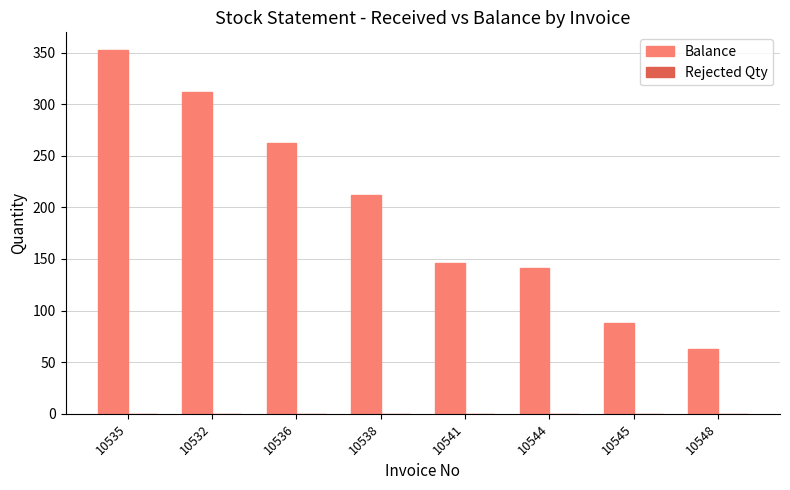

Where is the data nearest to the value 207?

10538